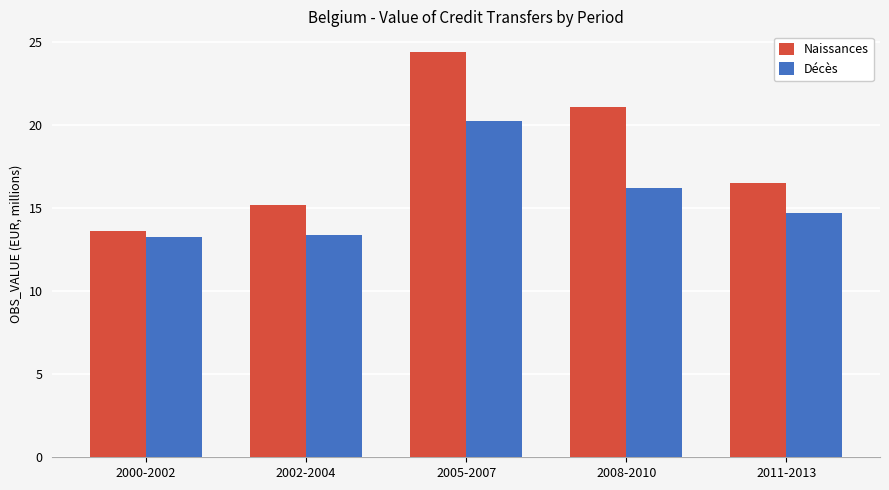

What is the spread (max minus min) of values at 2008-2010?

4.9